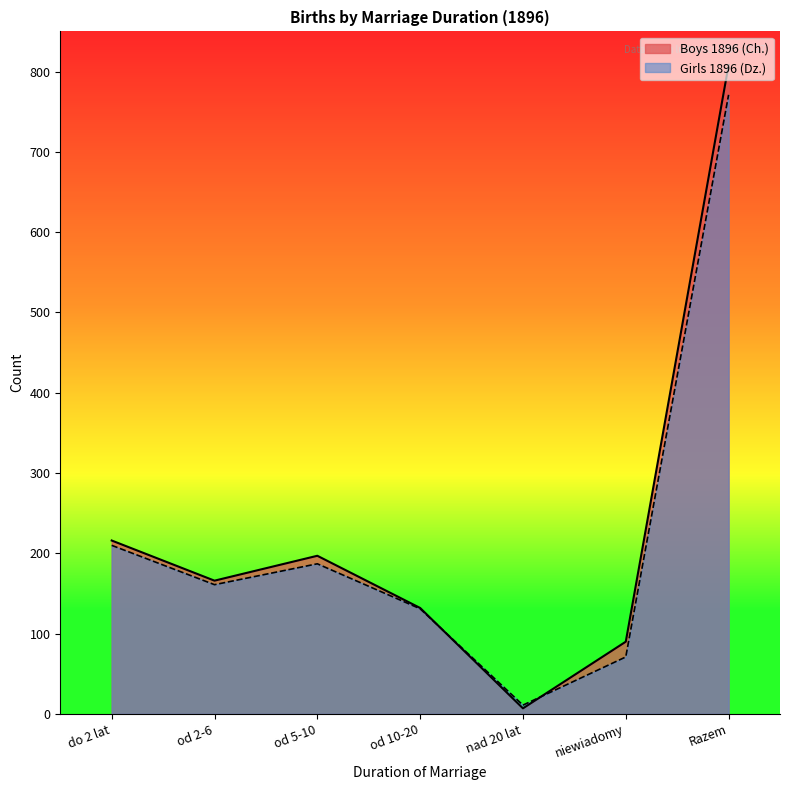

What is the sum of all Boys 1896 (Ch.) values?

1616